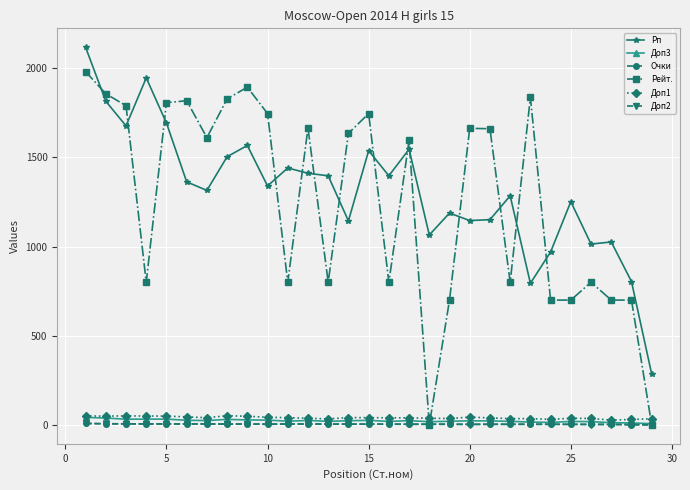

What is the maximum value for Рейт.?

1981.0